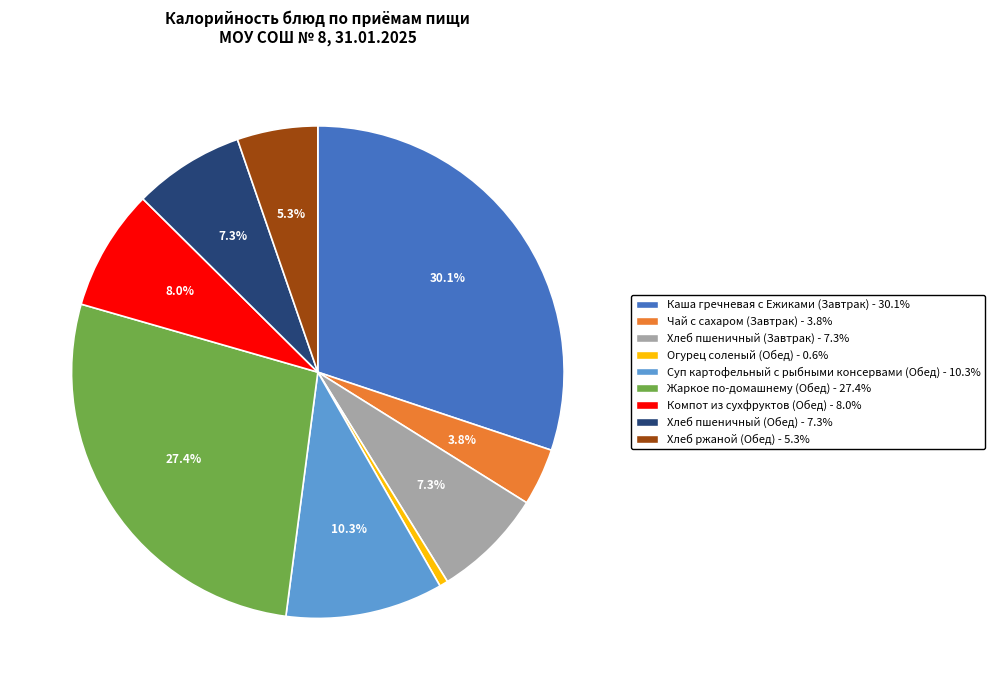

Which slice is the smallest?

Огурец соленый (Обед)